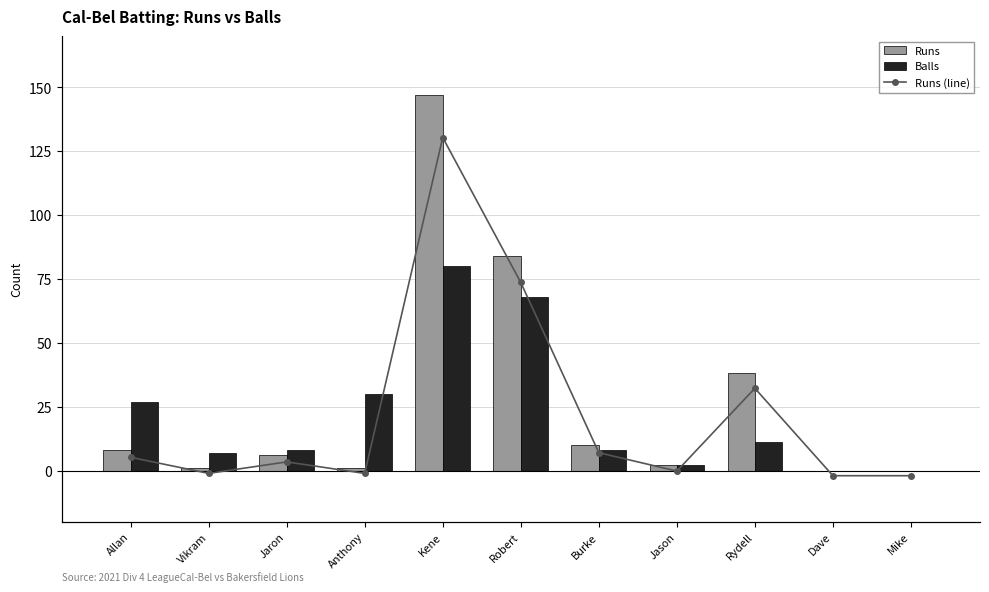

What position from the right is Kene?

7